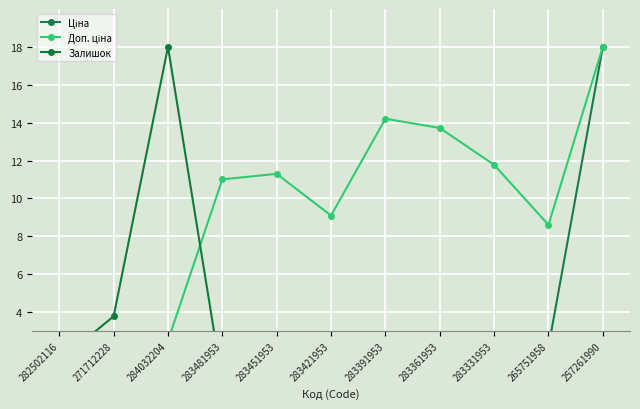

Is it true that Доп. ціна equals 2.2 at 282502116?

True